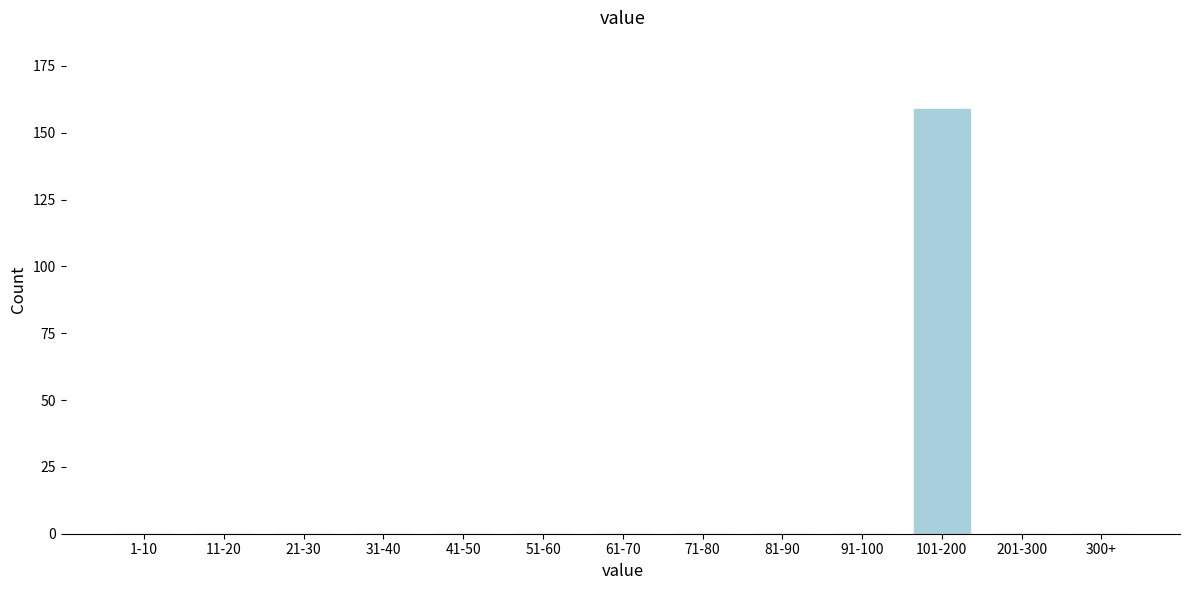

Reading left to right, extract all data points from this chart.

1-10=0	11-20=0	21-30=0	31-40=0	41-50=0	51-60=0	61-70=0	71-80=0	81-90=0	91-100=0	101-200=159	201-300=0	300+=0